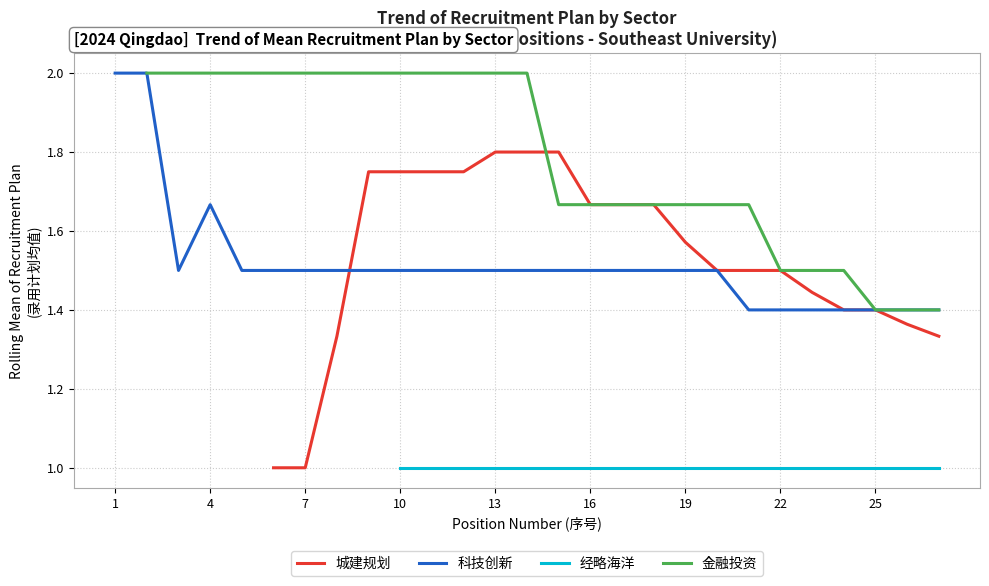

True or false: 科技创新 has a value of 1.1 at 1.

False